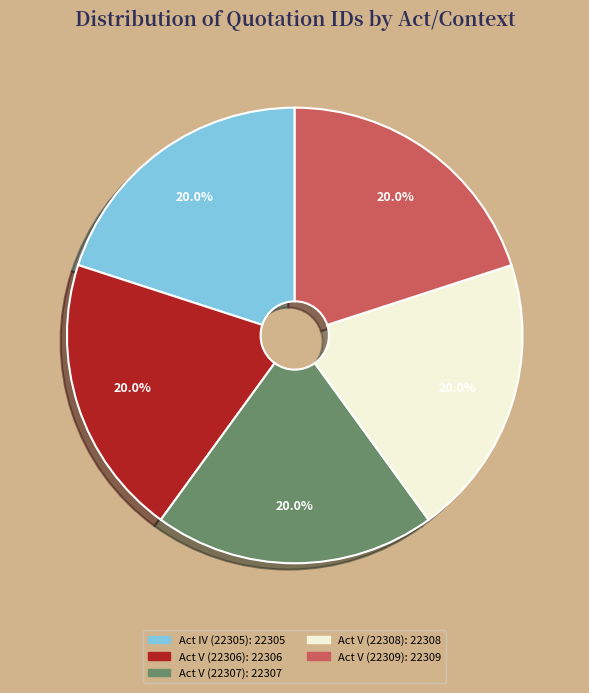

How much of the chart is everything except Act V (22306)?

80.0%